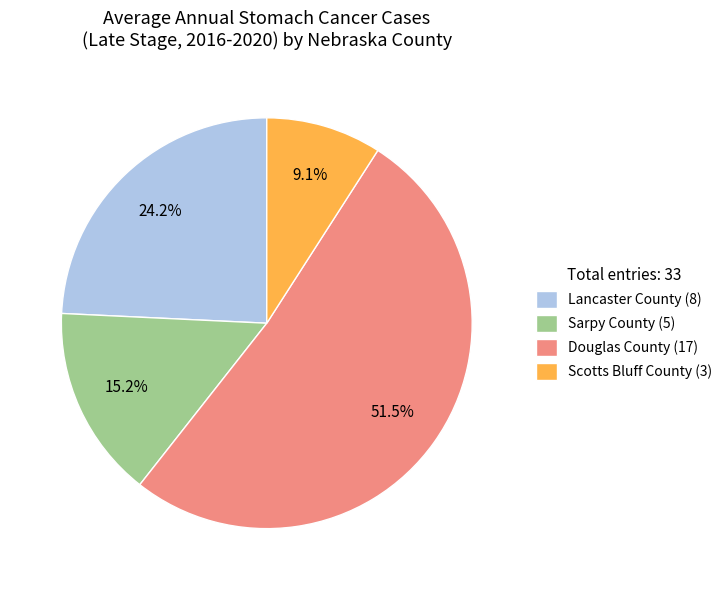

Rank the categories by value from highest to lowest.

Douglas County, Lancaster County, Sarpy County, Scotts Bluff County